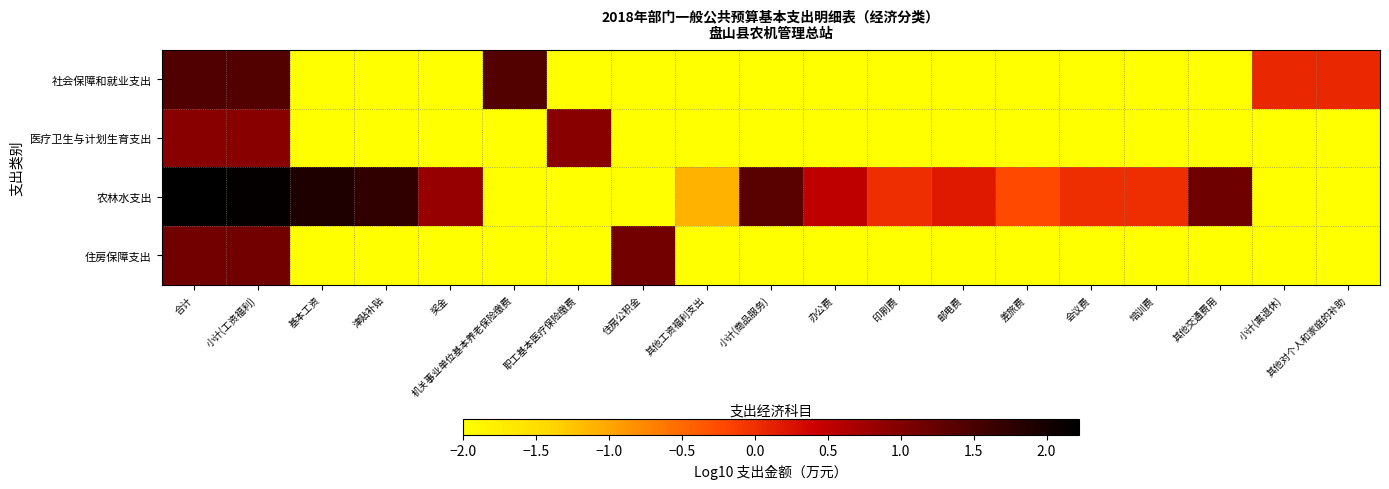

Rank the series by their maximum value, from highest to lowest.

农林水支出, 社会保障和就业支出, 住房保障支出, 医疗卫生与计划生育支出